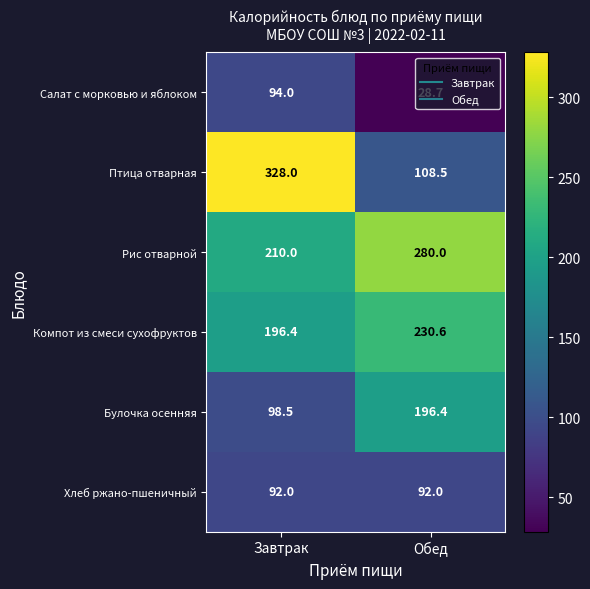

The value of Рис отварной at Завтрак is 210.0. True or false?

True